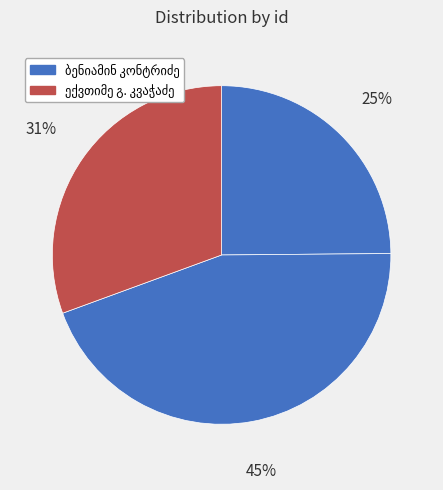

The ექვთიმე გ. კვაჭაძე slice represents 43% of the pie. True or false?

False